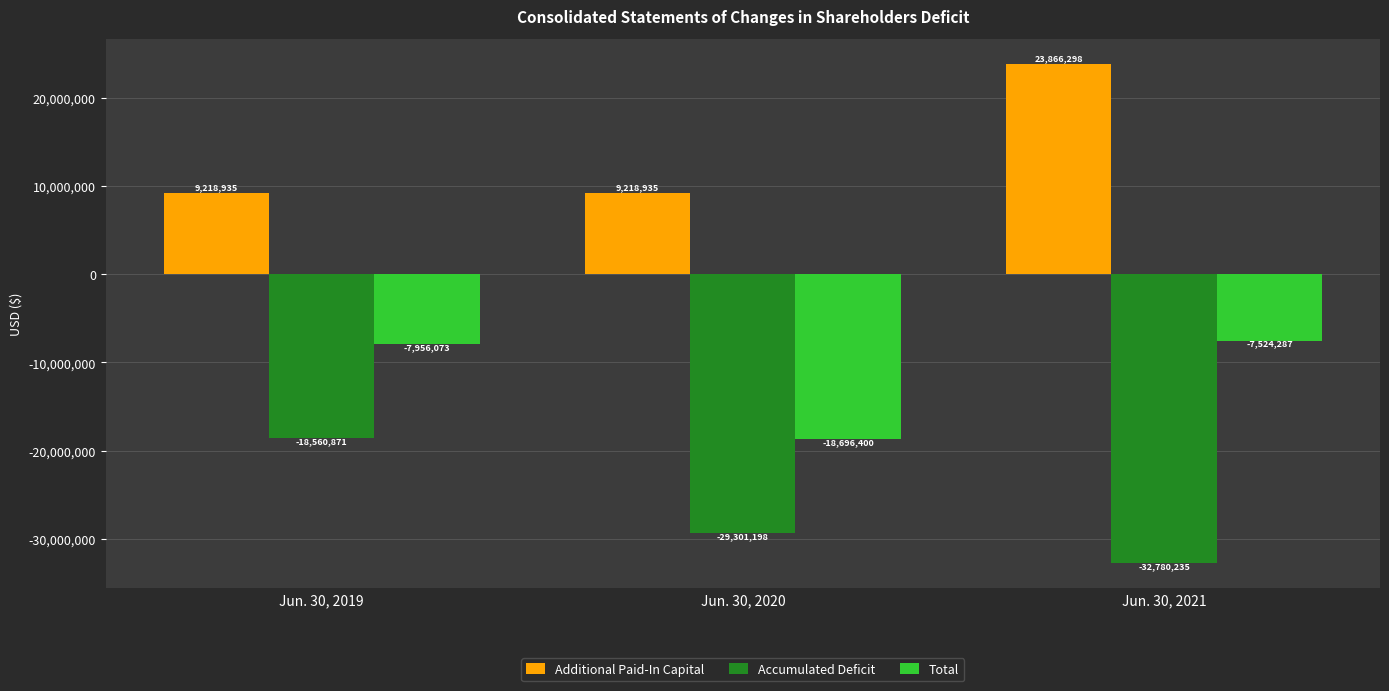

How many groups of bars are there?

3